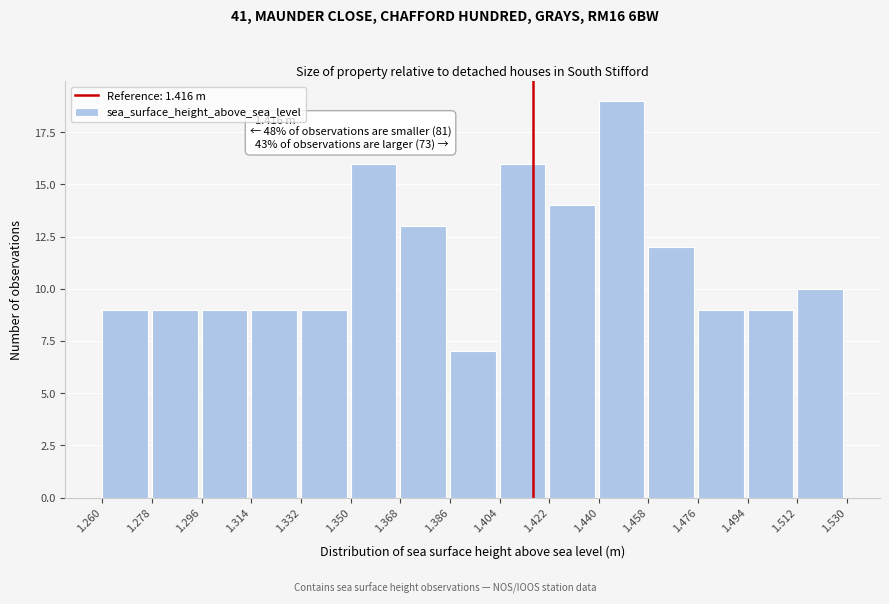

Over which range of the x-axis is the bar tallest?

1.440 to 1.458